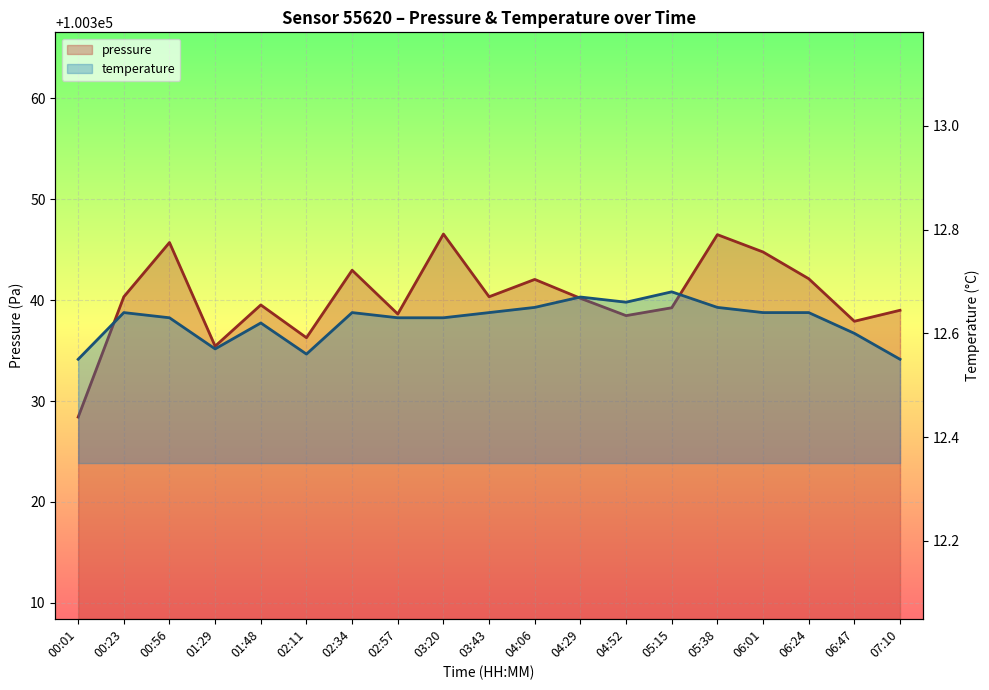

What is the label of the 3rd point from the right?

06:24